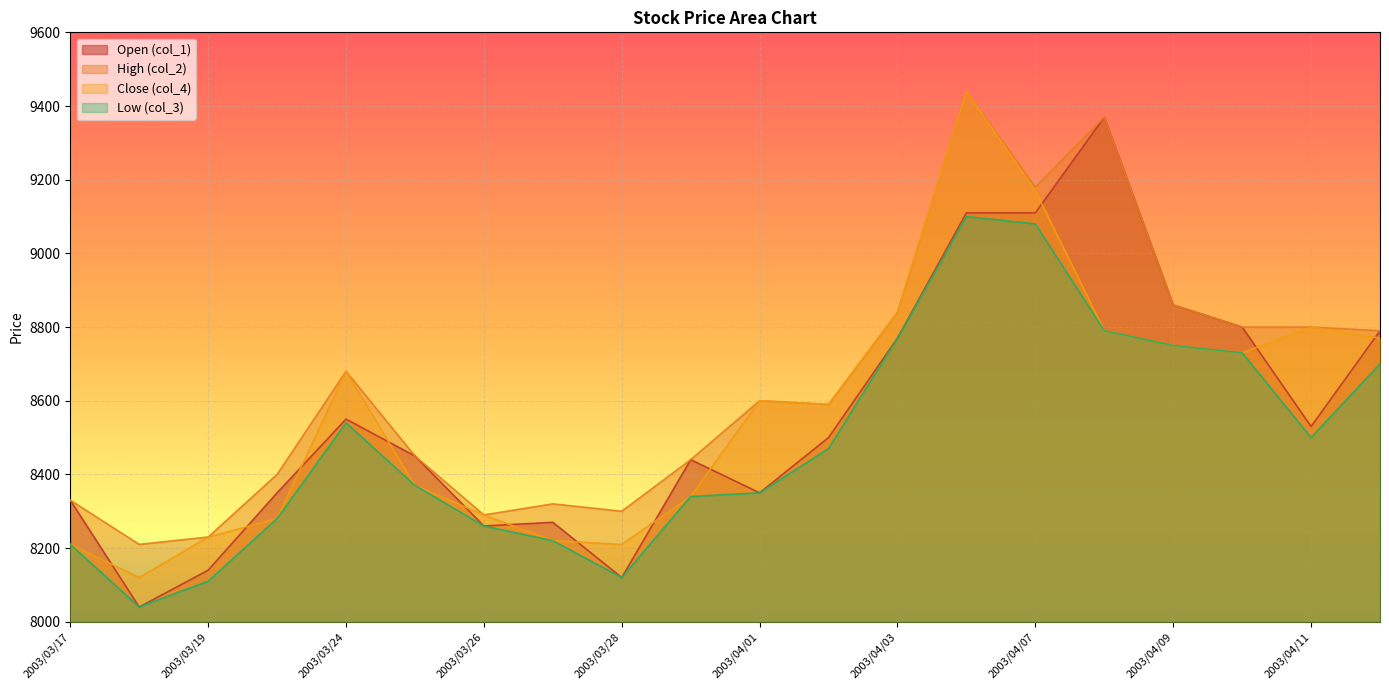

True or false: col_3 and col_4 intersect in this chart.

False